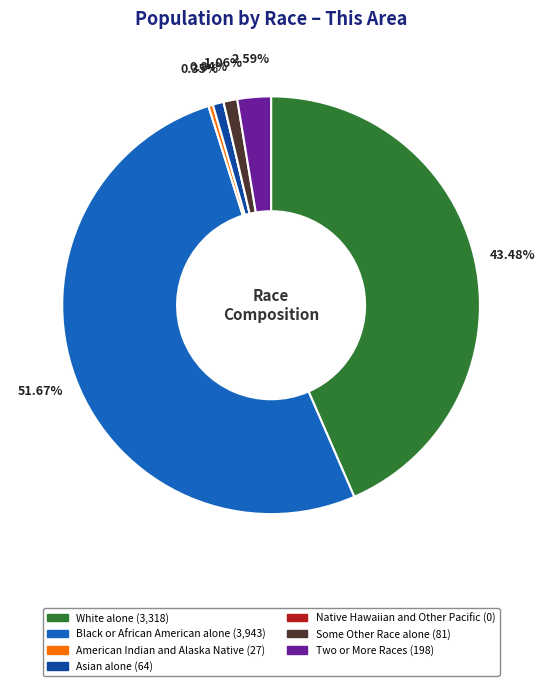

Combined, what portion of the pie is American Indian and Alaska Native and Two or More Races?

2.9%